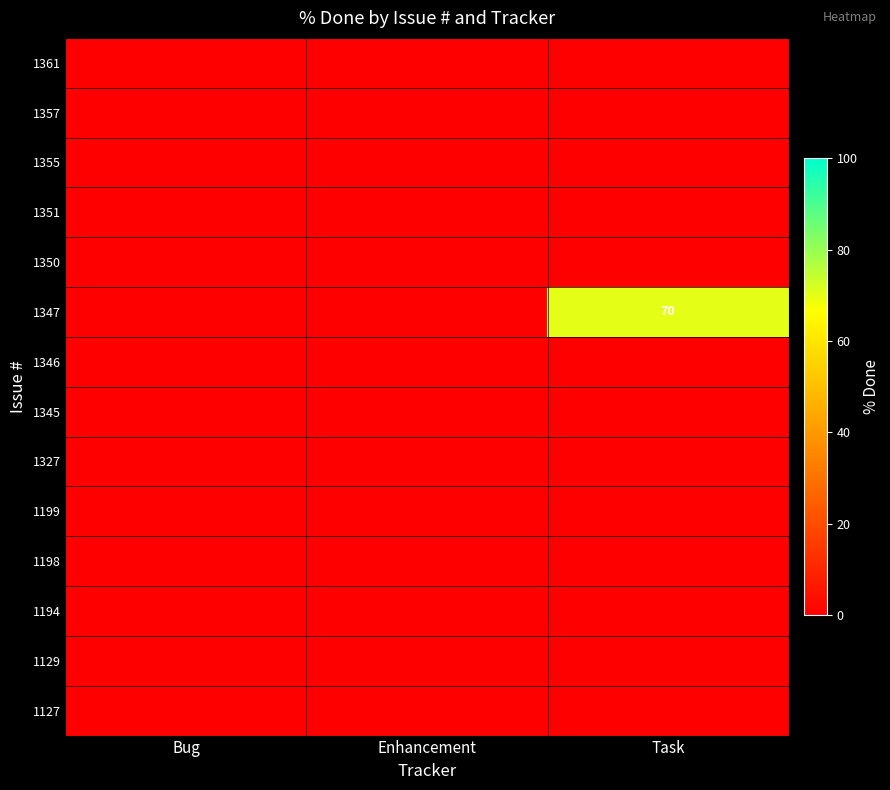

Which series has the largest range (max minus min)?

1347